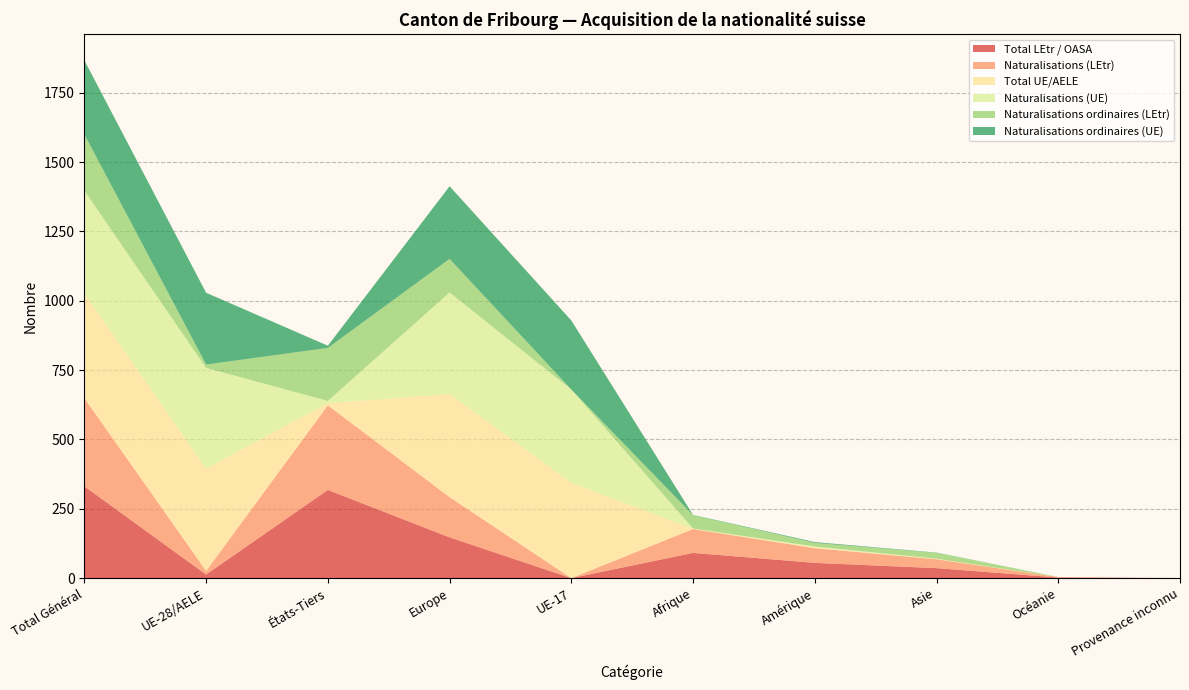

Reading left to right, what are all the values shown in this chart?

Total LEtr / OASA: 331	13	318	147	0	91	55	36	2	0
Naturalisations (LEtr): 318	13	305	145	0	86	53	32	2	0
Total UE/AELE: 377	369	8	372	343	1	3	1	0	0
Naturalisations (UE): 371	363	8	366	337	1	3	1	0	0
Naturalisations ordinaires (LEtr): 203	12	191	121	0	48	13	21	0	0
Naturalisations ordinaires (UE): 267	259	8	262	249	1	3	1	0	0